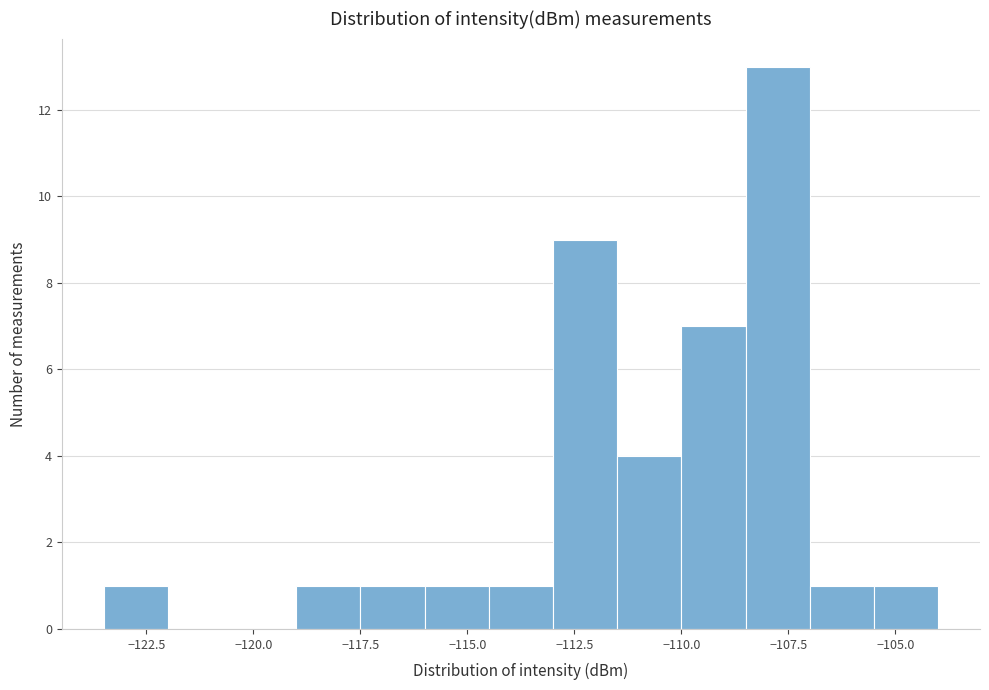

Around what value on the x-axis is the tallest bar? Give the approximate position of its centre, as read against the axis.

-107.5